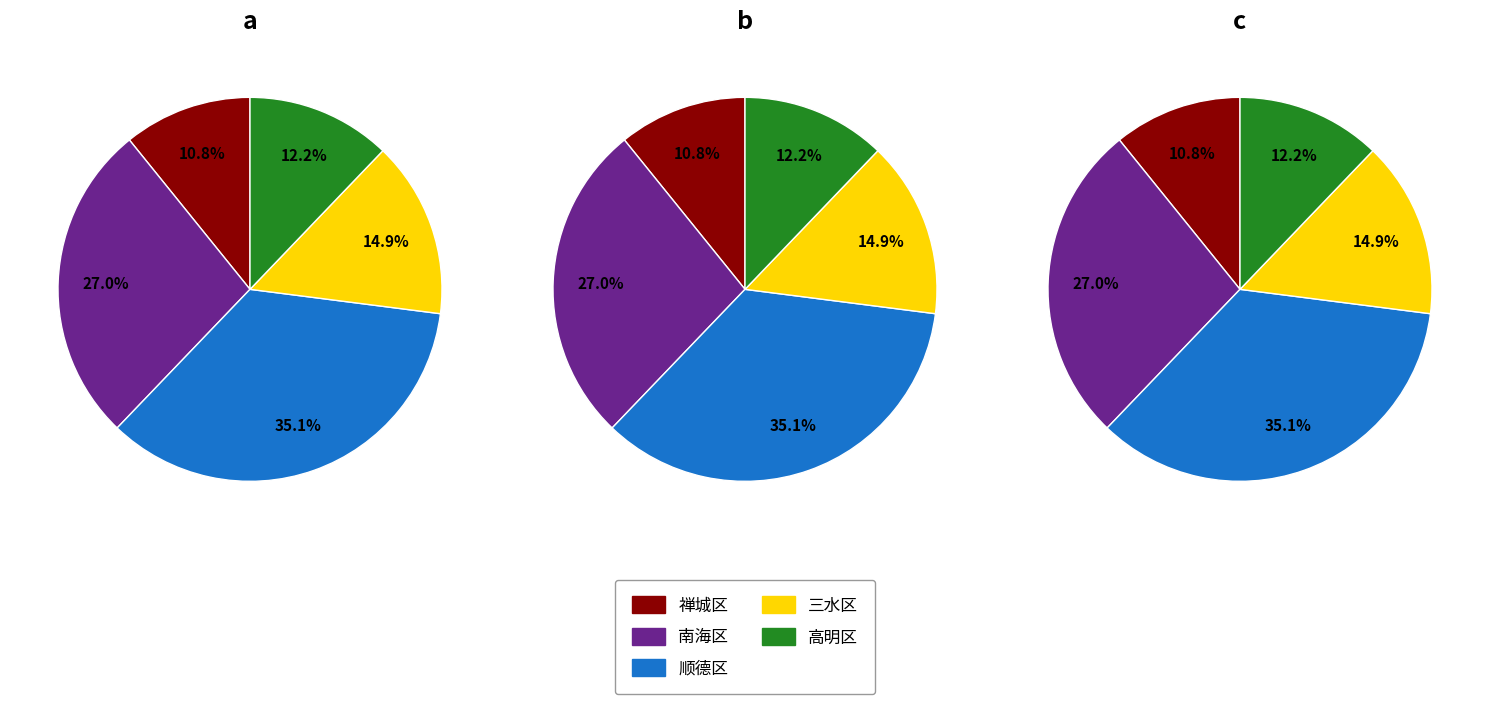

What portion of the pie excludes 南海区?

73.0%